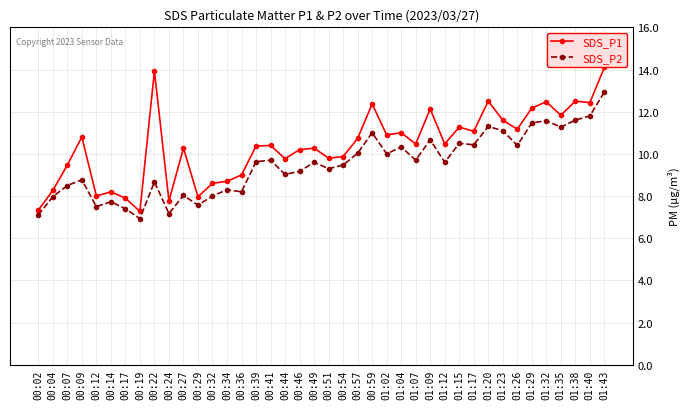

What is the greatest value displayed?

14.1